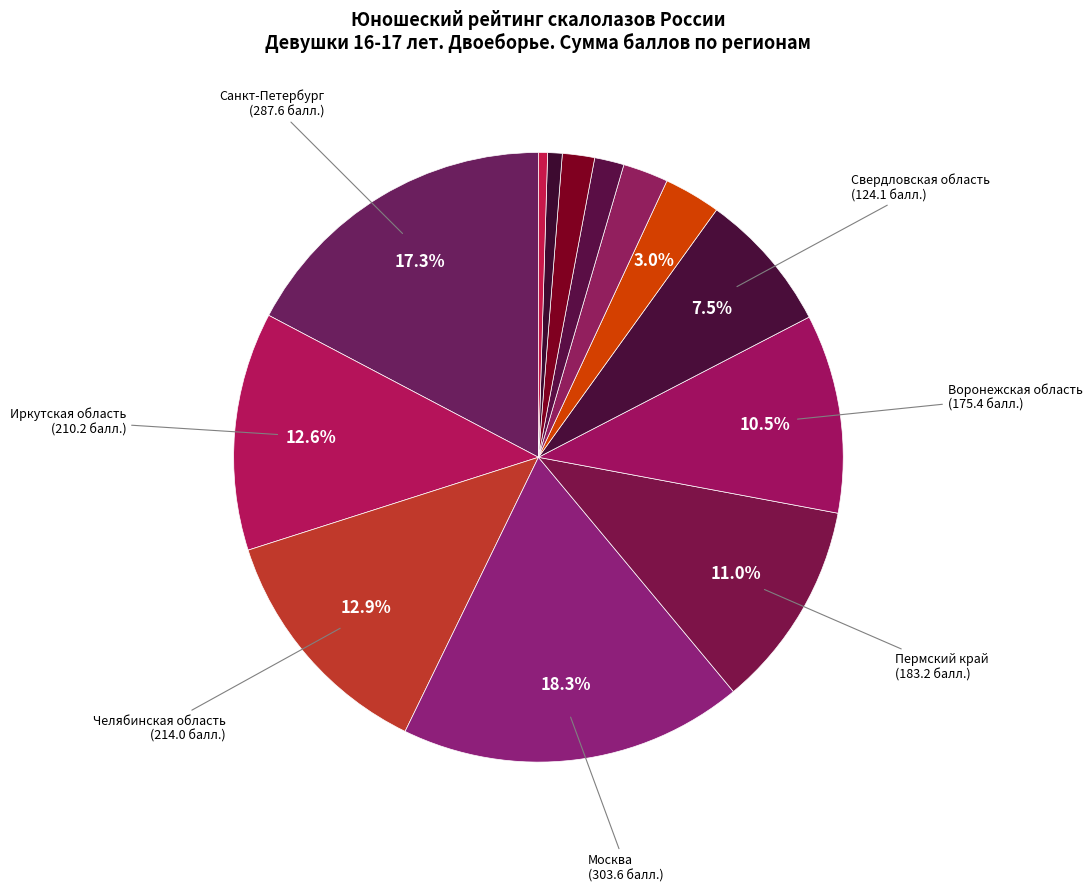

Is there any slice that represents more than half of the pie?

No